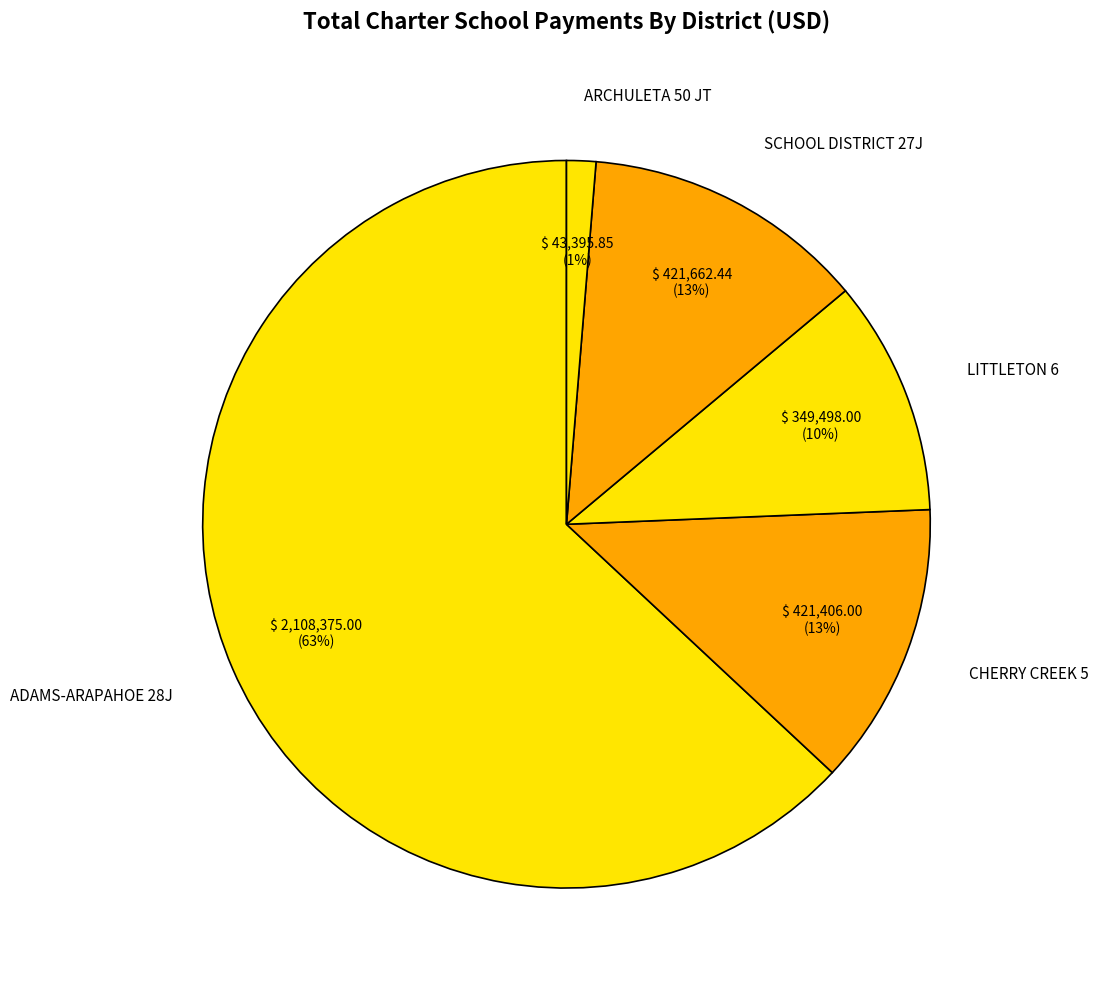

Combined, do SCHOOL DISTRICT 27J and ADAMS-ARAPAHOE 28J account for over 50%?

Yes